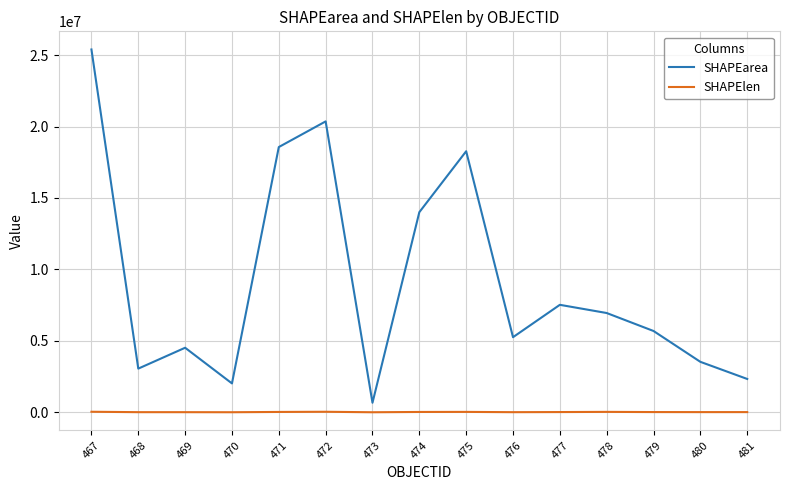

True or false: SHAPElen and SHAPEarea intersect in this chart.

False